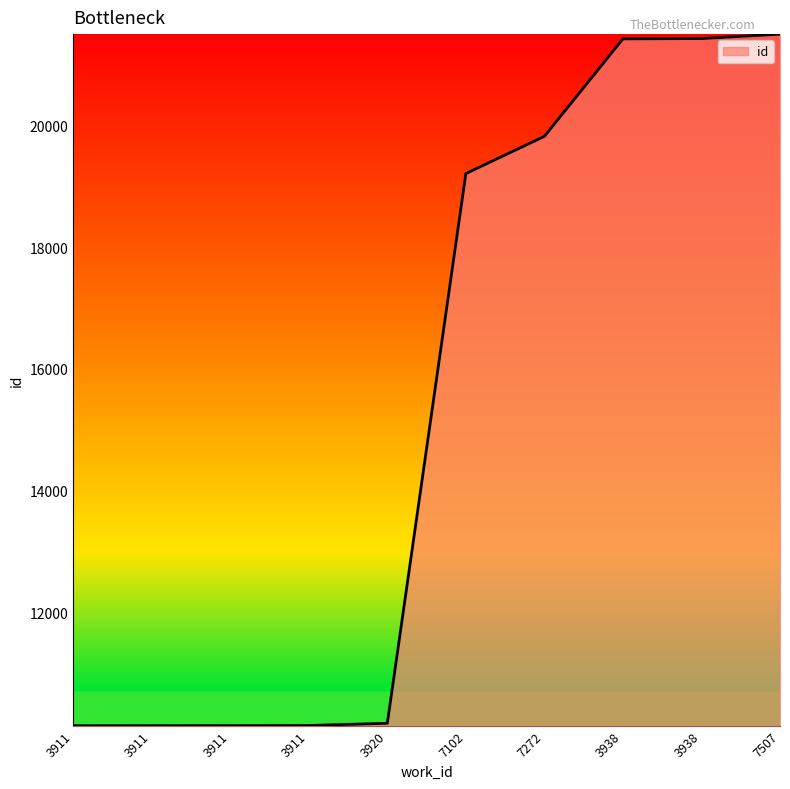

Rank the categories by value from highest to lowest.

7507, 3938, 3938, 7272, 7102, 3920, 3911, 3911, 3911, 3911